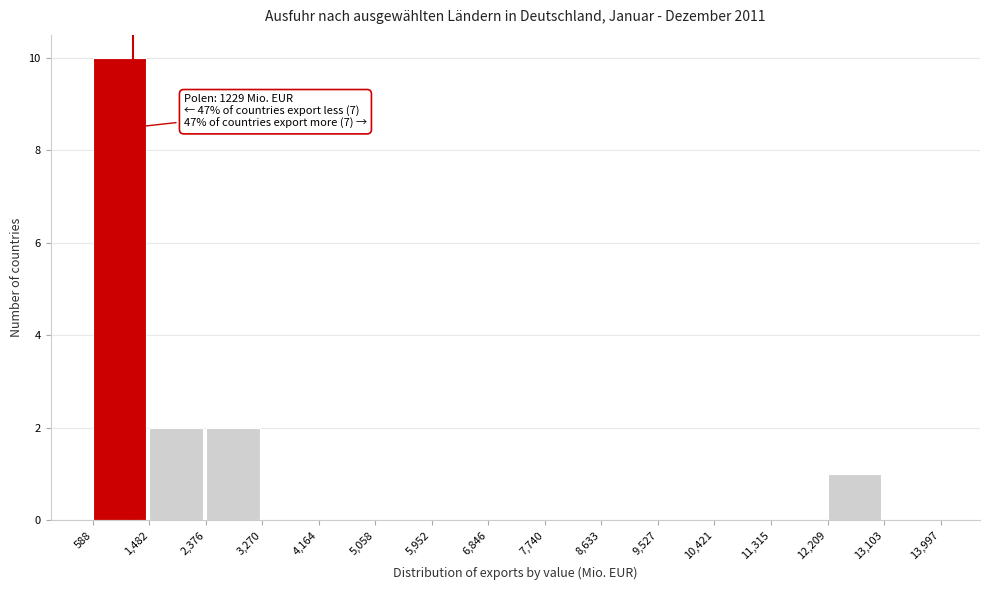

Which range on the x-axis has the tallest bar?

588 to 1,482